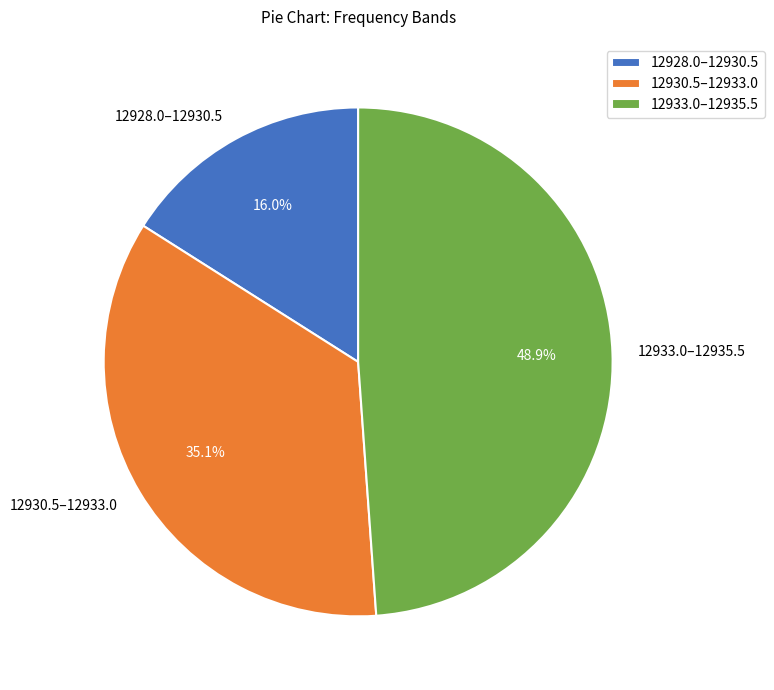

Combined, do 12928.0–12930.5 and 12933.0–12935.5 account for over 50%?

Yes